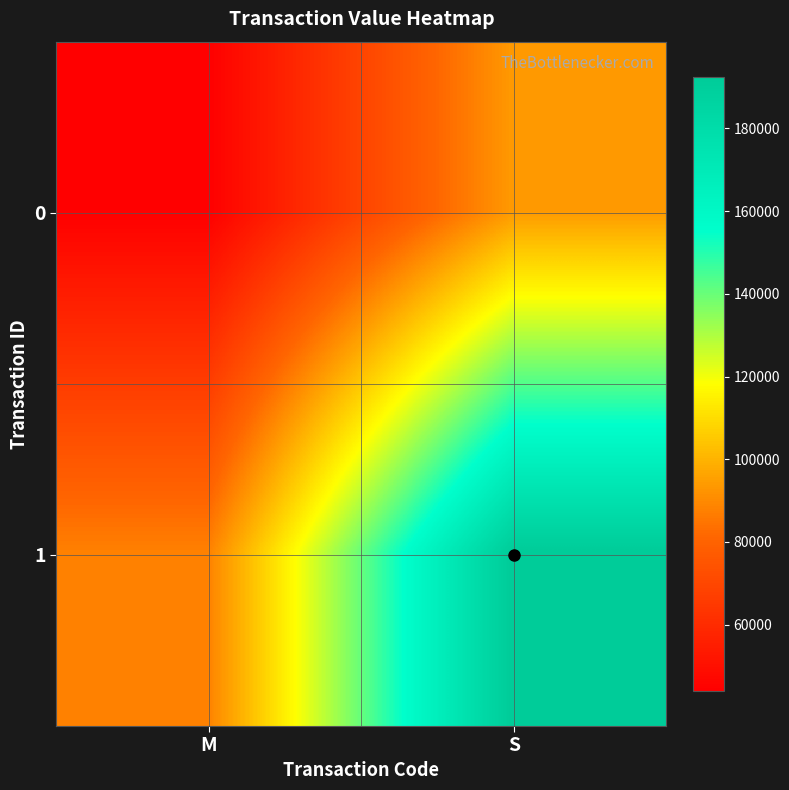

What is the difference between the highest and lowest values at S?

98750